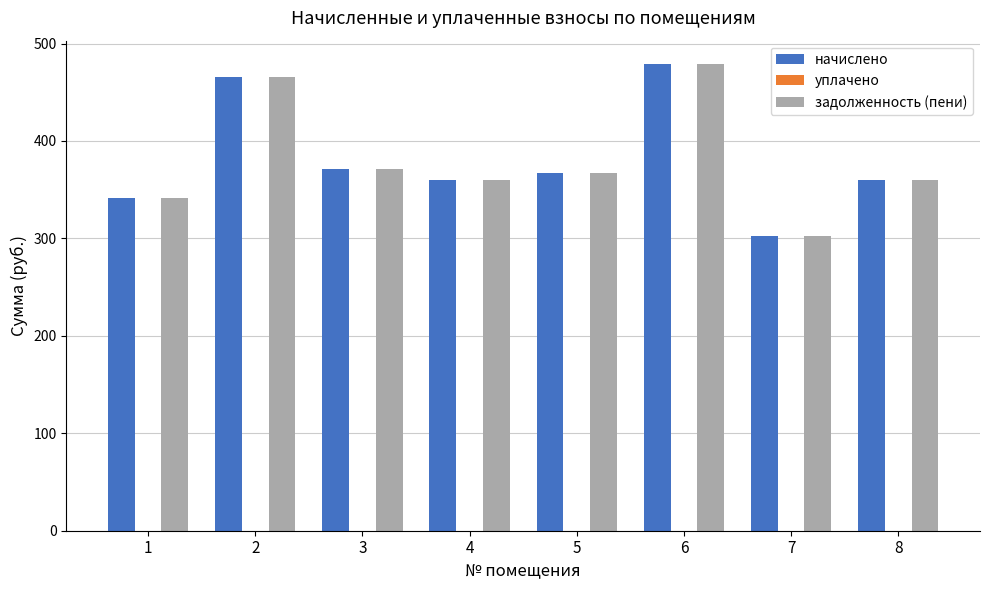

At which category is the sum across all series the highest?

6